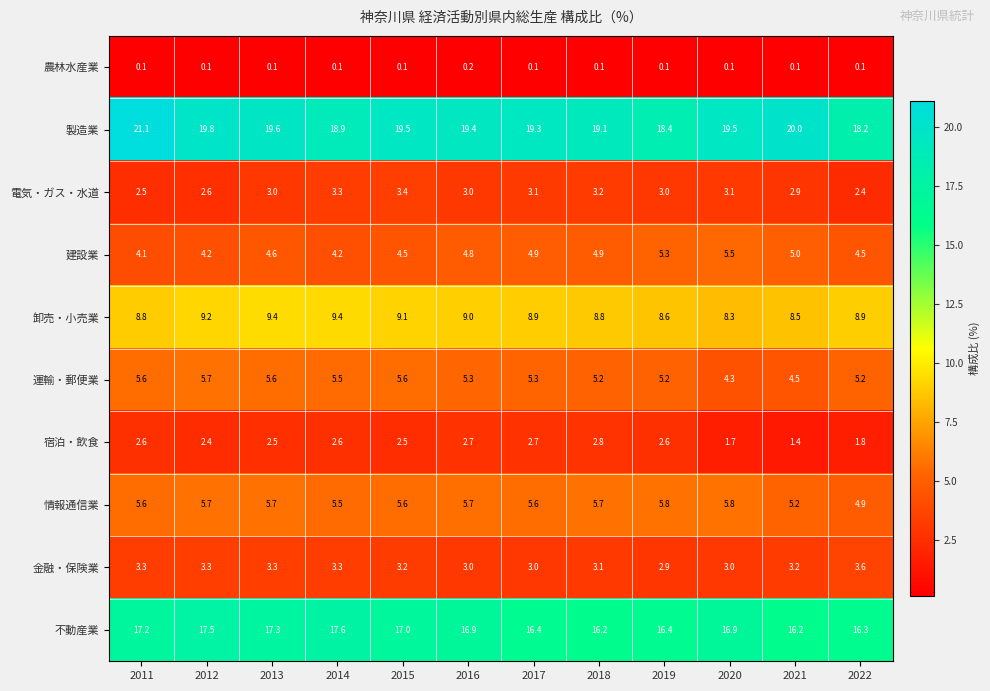

What is the difference between the maximum and minimum values in the 建設業 series?

1.4